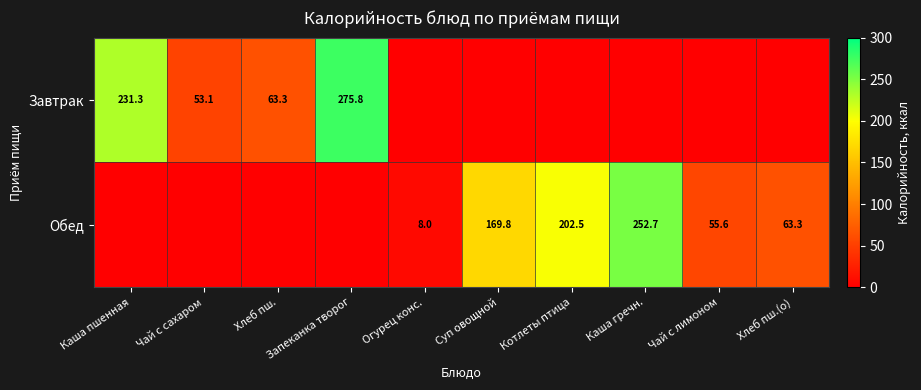

True or false: Завтрак has a value of 121.0 at Запеканка творог.

False